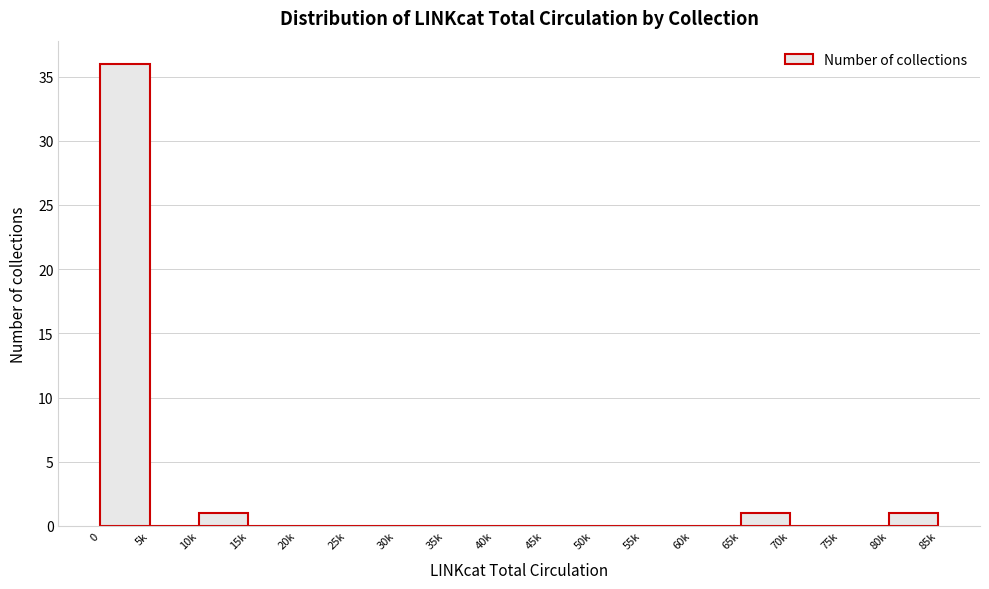

Reading left to right, list all the values displayed in this chart.

0=36	5k=0	10k=1	15k=0	20k=0	25k=0	30k=0	35k=0	40k=0	45k=0	50k=0	55k=0	60k=0	65k=1	70k=0	75k=0	80k=1